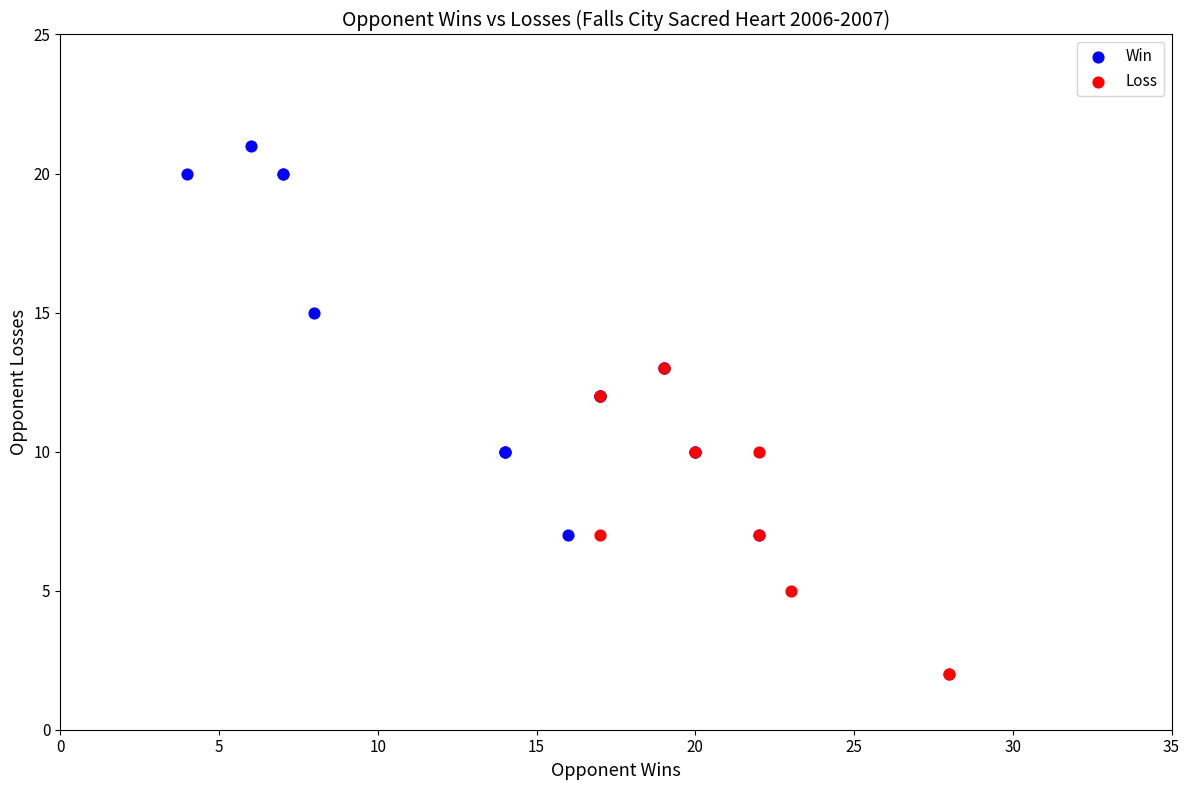

Which series has the widest spread of Y values?

Win